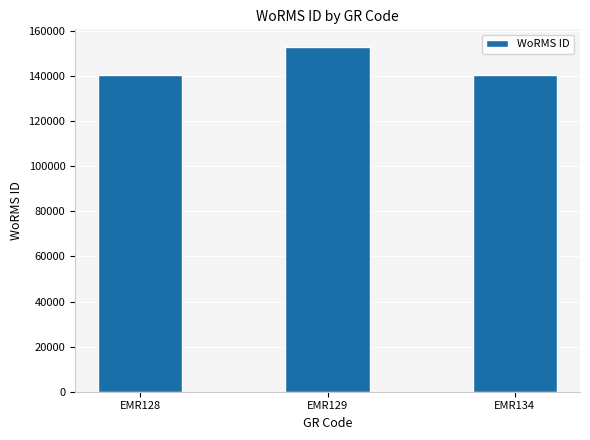

What is the change in value from EMR128 to EMR129?

+12466